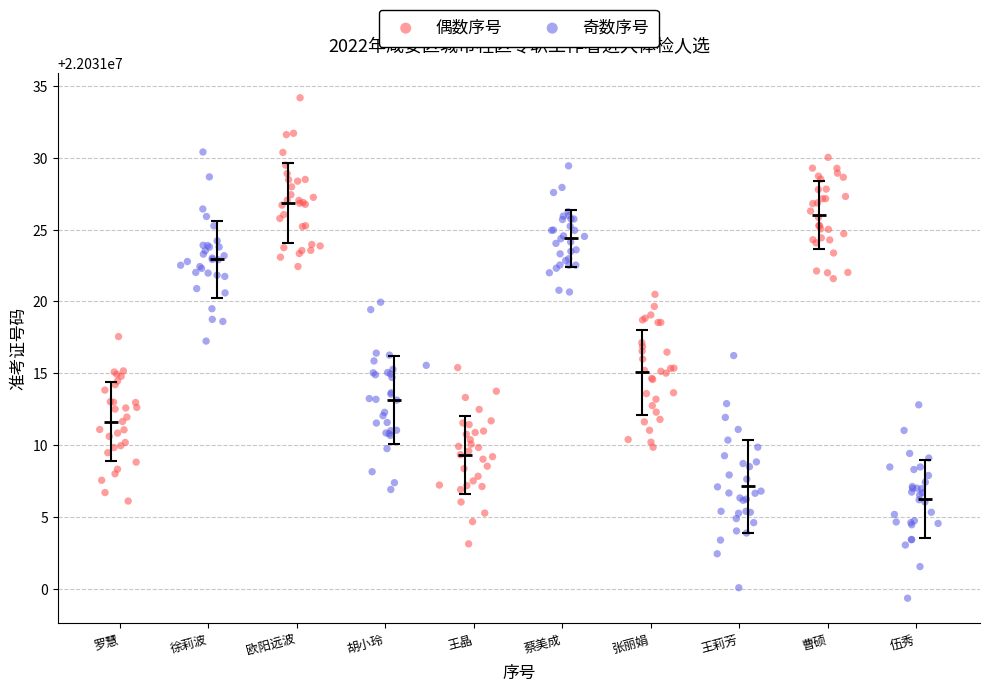

Which series reaches the maximum Y coordinate?

偶数序号